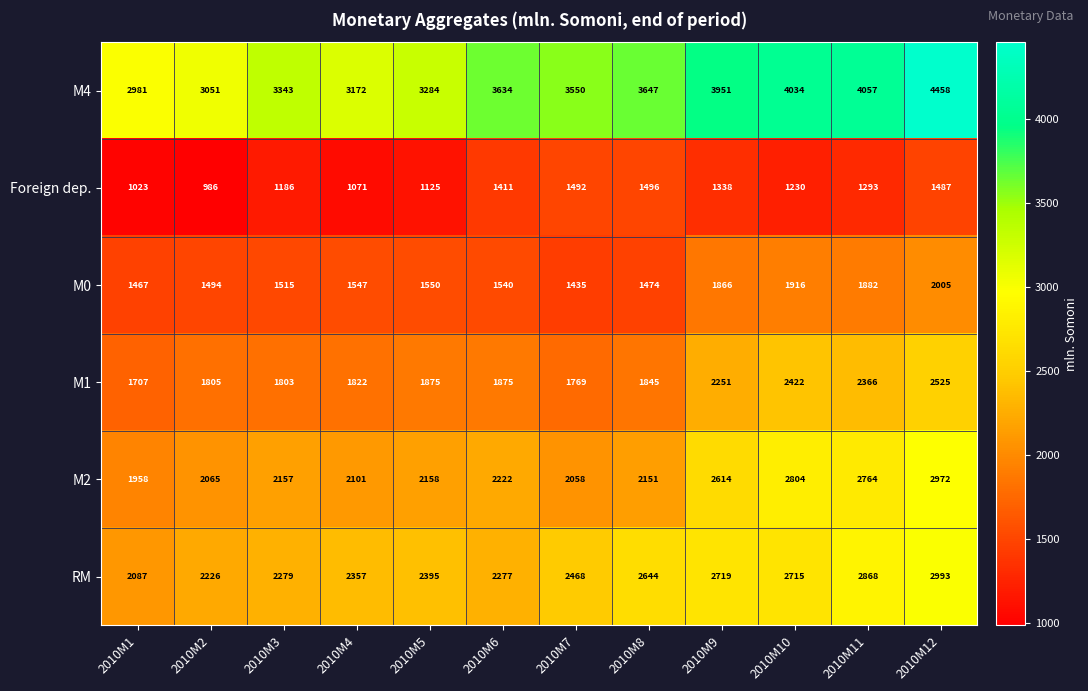

What value does the RM series have at 2010M10, to the nearest 50?

2700